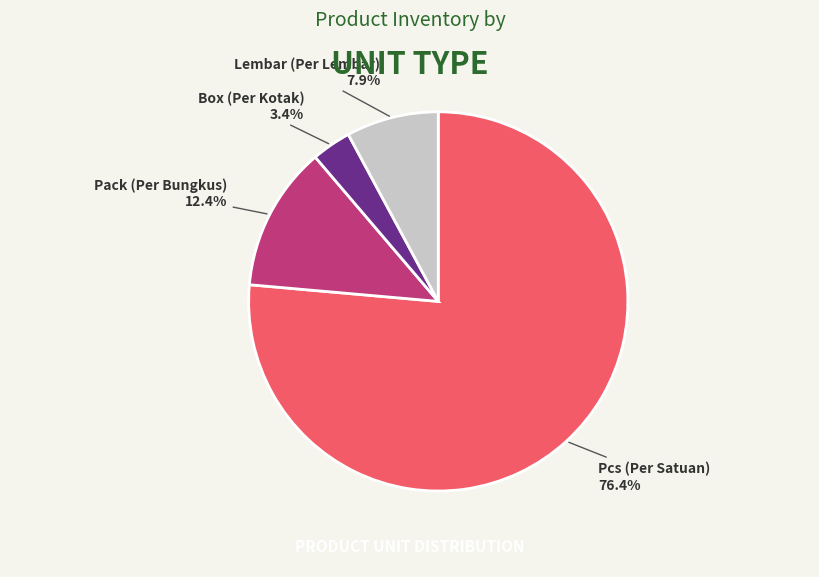

How many slices are in this pie chart?

4